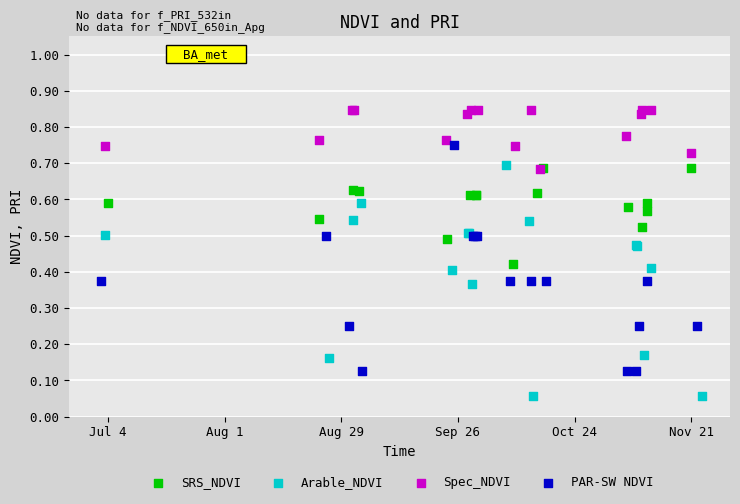

Which series reaches the maximum Y coordinate?

Spec_NDVI